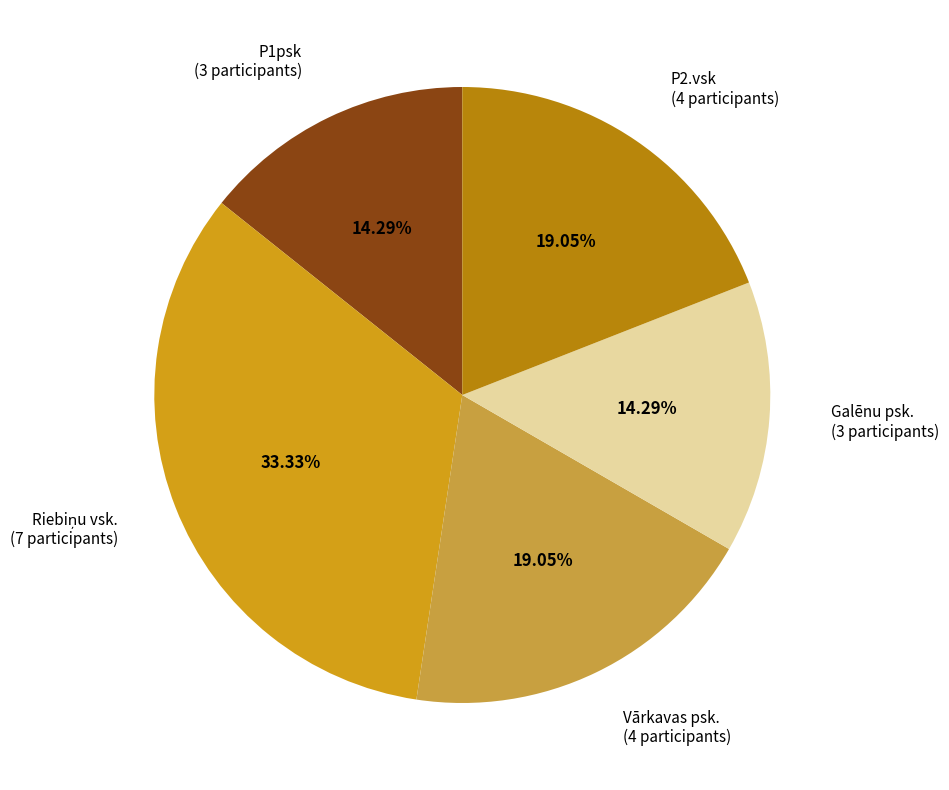

Does any single category account for the majority?

No